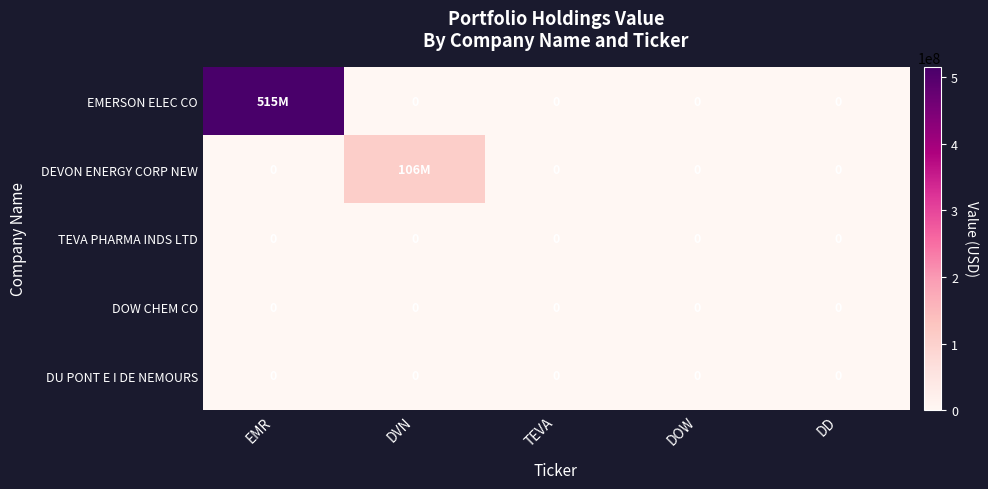

Which has a higher value, DD or TEVA?

DD